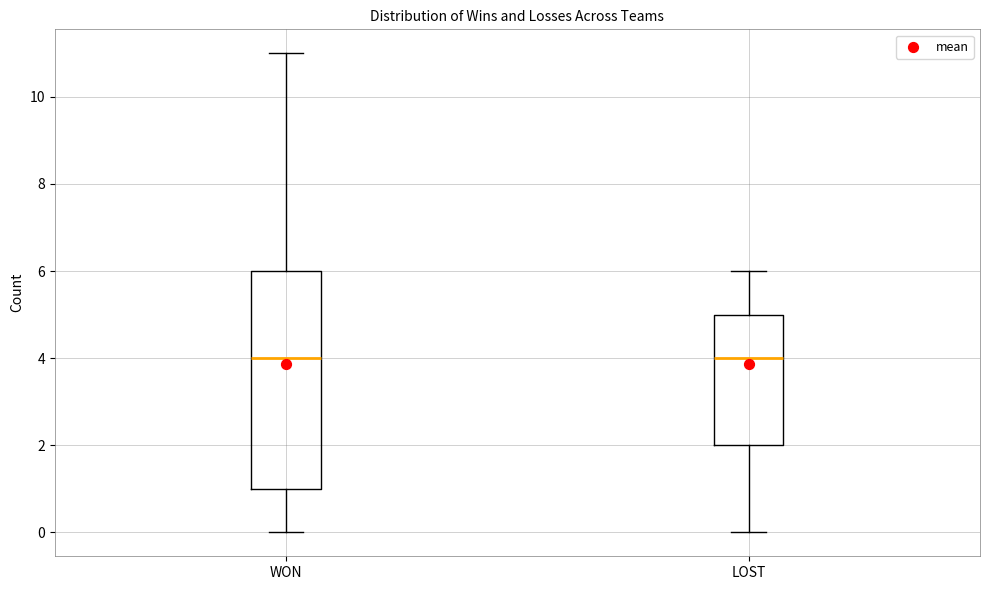

Where is the upper edge of the box for WON on the y-axis? The values are not printed on the chart, so give them approximately, as read against the axis.

6